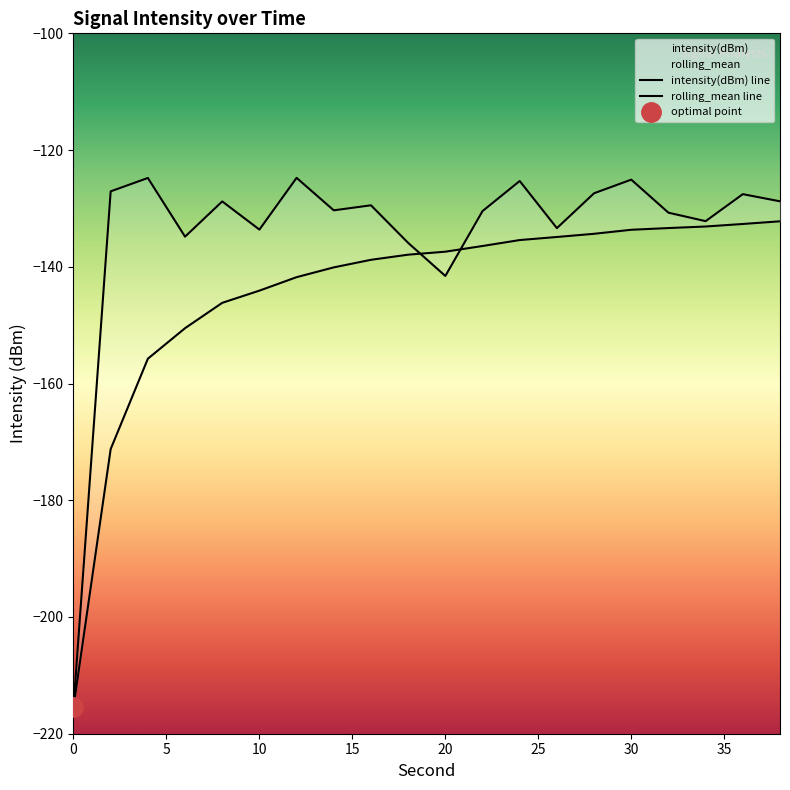

The rolling_mean series shows -215.4 at 0. True or false?

True